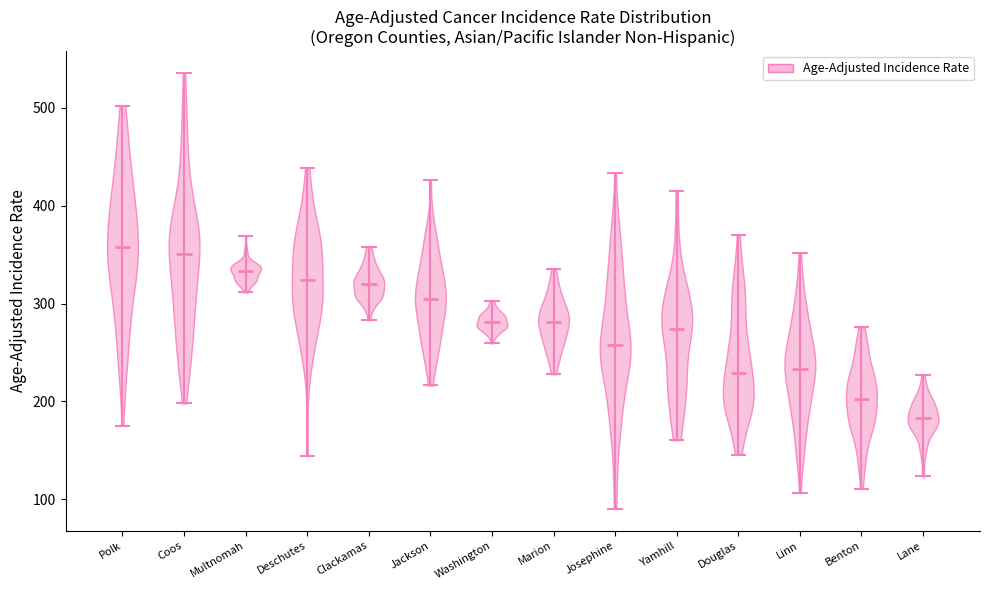

Reading left to right, read every violin against the y-axis: where its median line is, and the lowest and highest points it reaches. The values are not printed on the chart, so give them approximately, as read against the axis.

Polk: median line 360, lowest point 180, highest point 500
Coos: median line 350, lowest point 200, highest point 540
Multnomah: median line 330, lowest point 310, highest point 370
Deschutes: median line 320, lowest point 140, highest point 440
Clackamas: median line 320, lowest point 280, highest point 360
Jackson: median line 300, lowest point 220, highest point 430
Washington: median line 280, lowest point 260, highest point 300
Marion: median line 280, lowest point 230, highest point 340
Josephine: median line 260, lowest point 90, highest point 430
Yamhill: median line 270, lowest point 160, highest point 420
Douglas: median line 230, lowest point 150, highest point 370
Linn: median line 230, lowest point 110, highest point 350
Benton: median line 200, lowest point 110, highest point 280
Lane: median line 180, lowest point 120, highest point 230